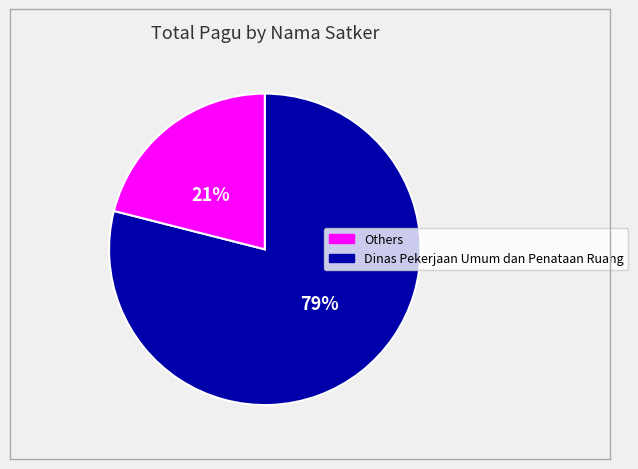

To the nearest percent, what is the difference between the largest and smallest slice percentages?

58%